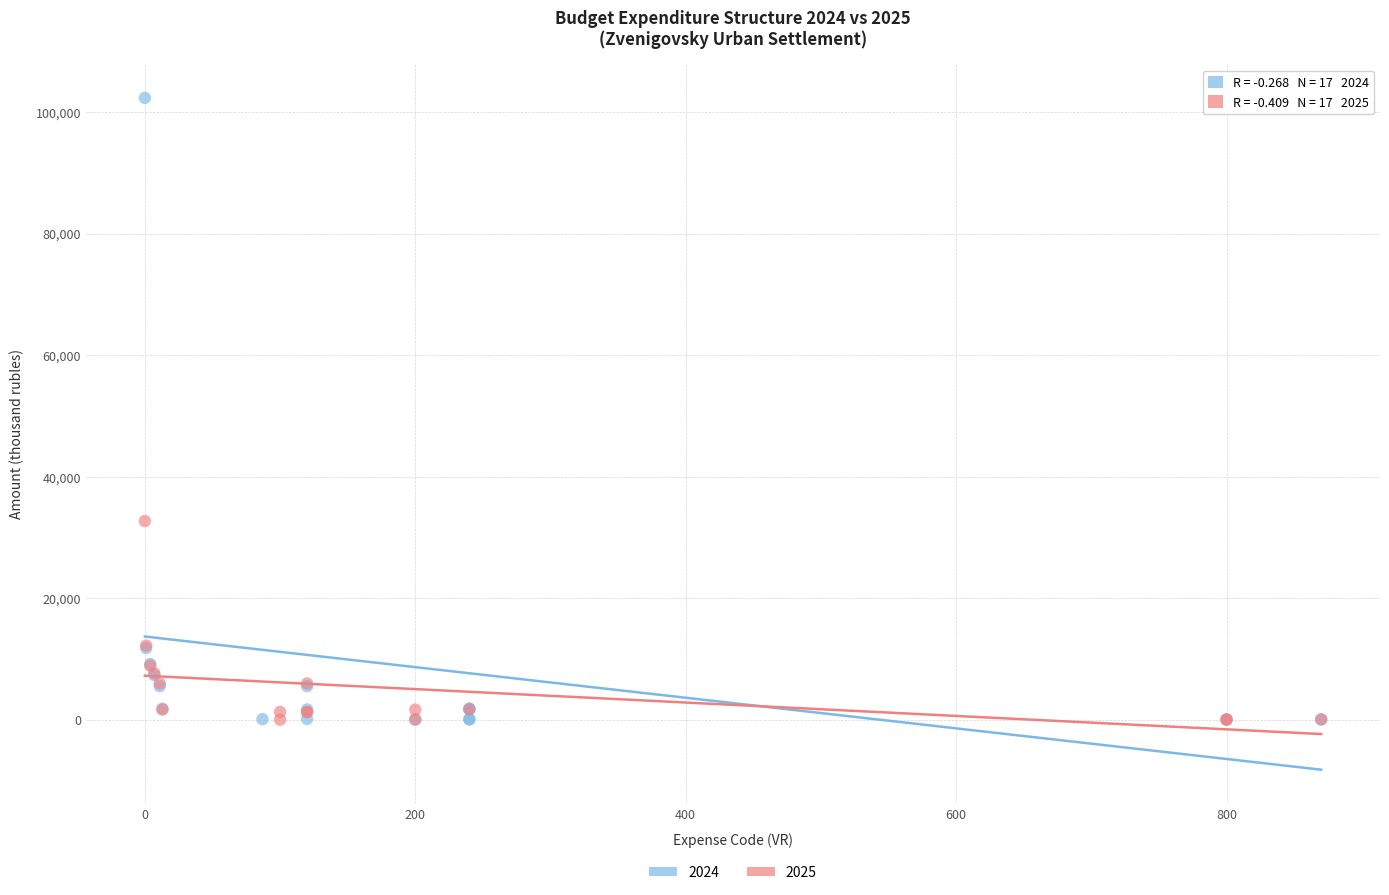

Which series reaches the maximum Y coordinate?

2024